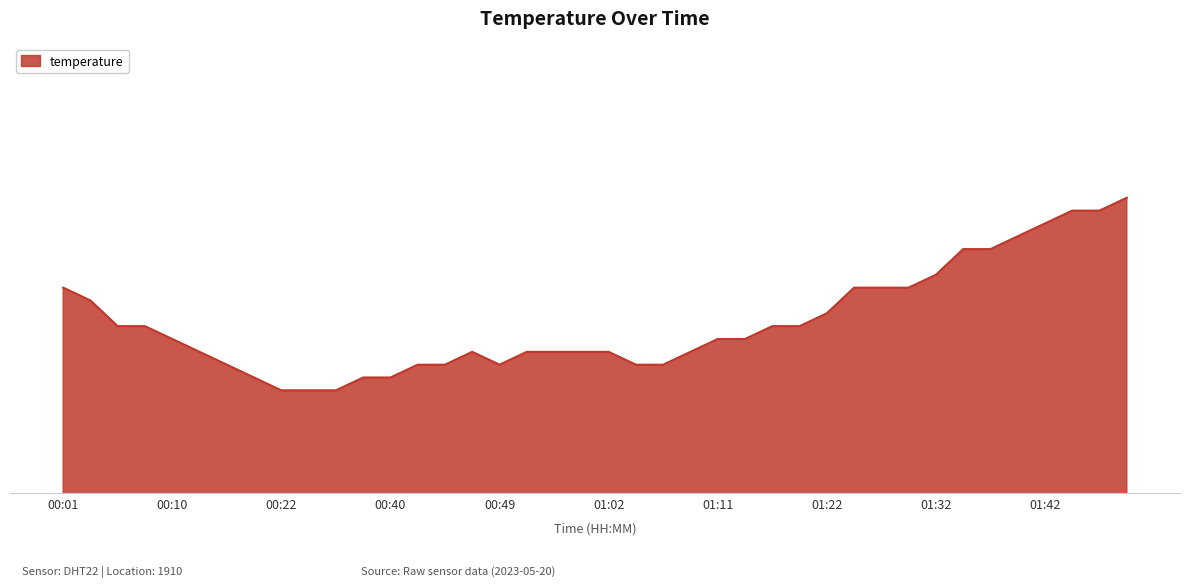

Which category has the highest value across all series?

01:49